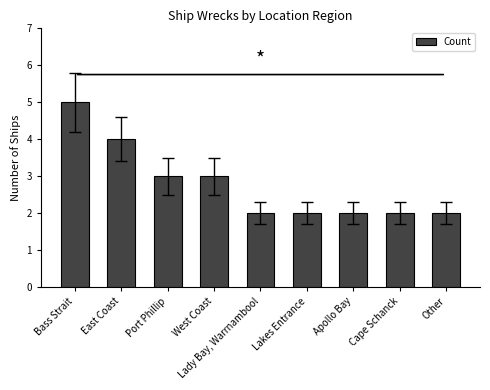

The value at Port Phillip is 3. True or false?

True